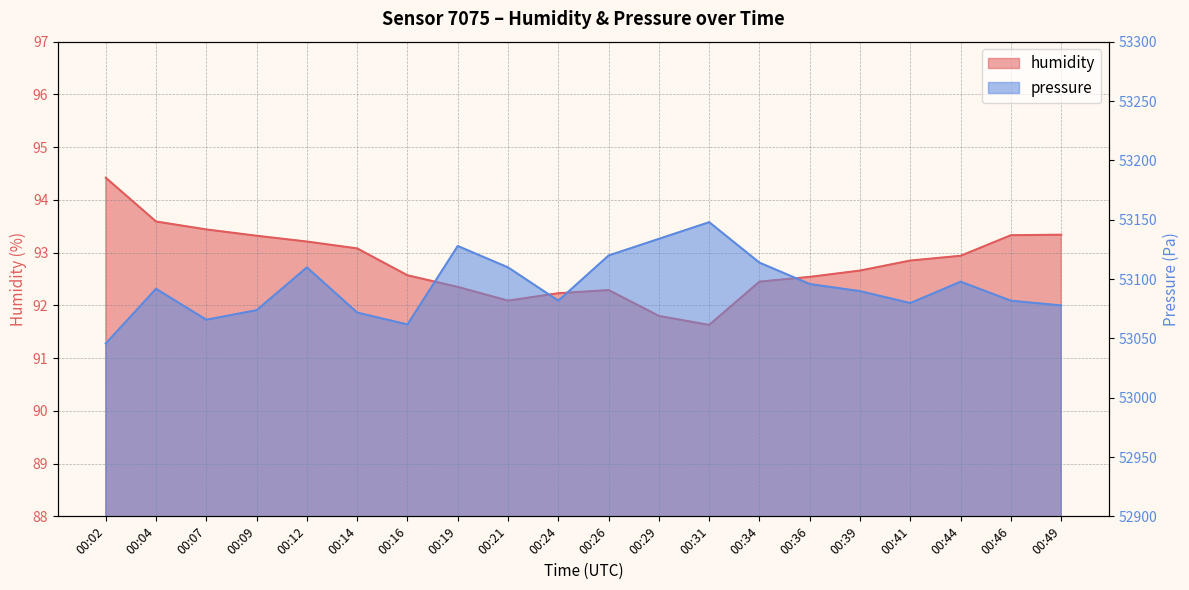

What is the value of the pressure point at the 10th from the left?

53081.7